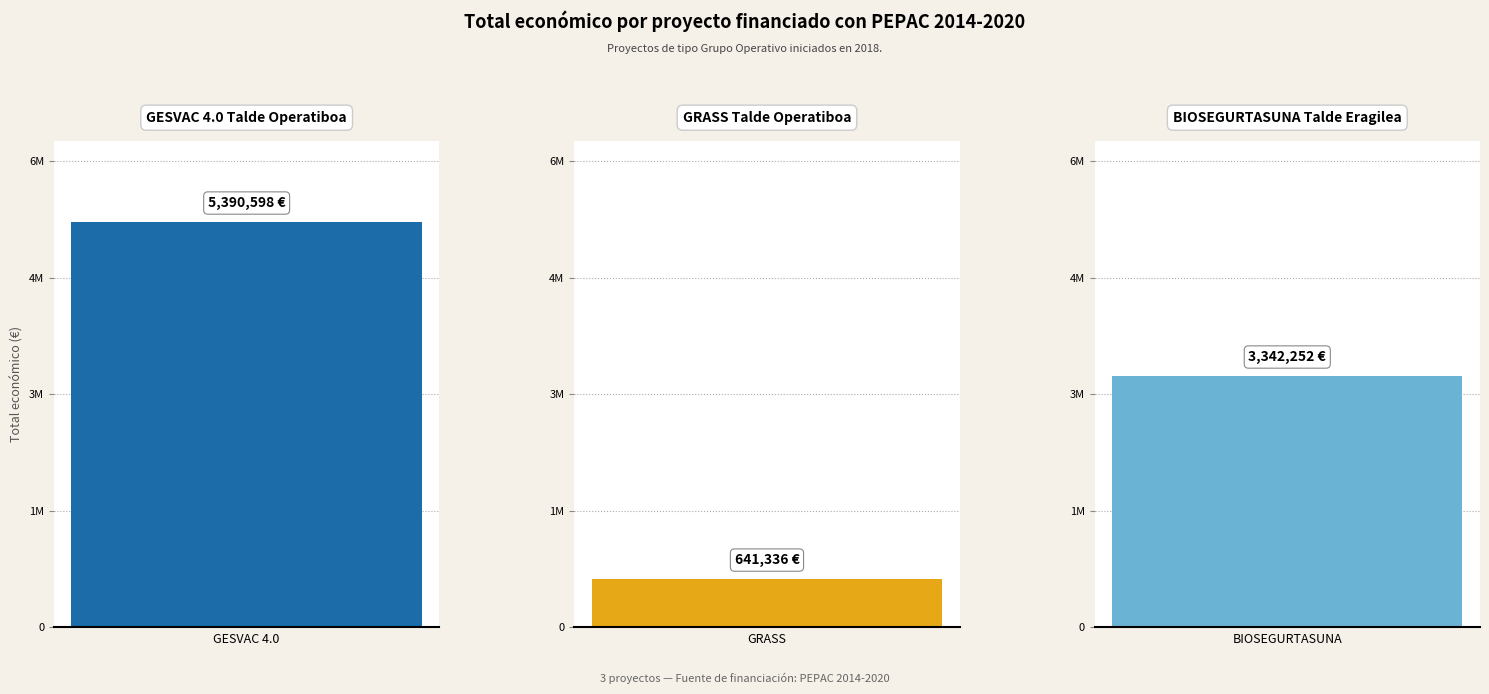

Where does the data first go above 3342252?

GESVAC 4.0